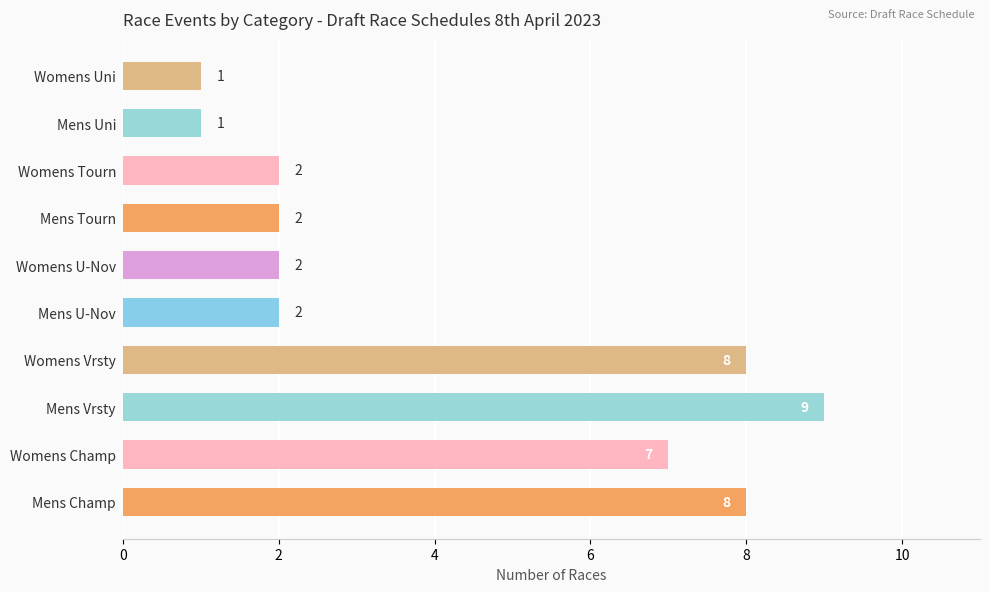

How many bars are there in total?

10